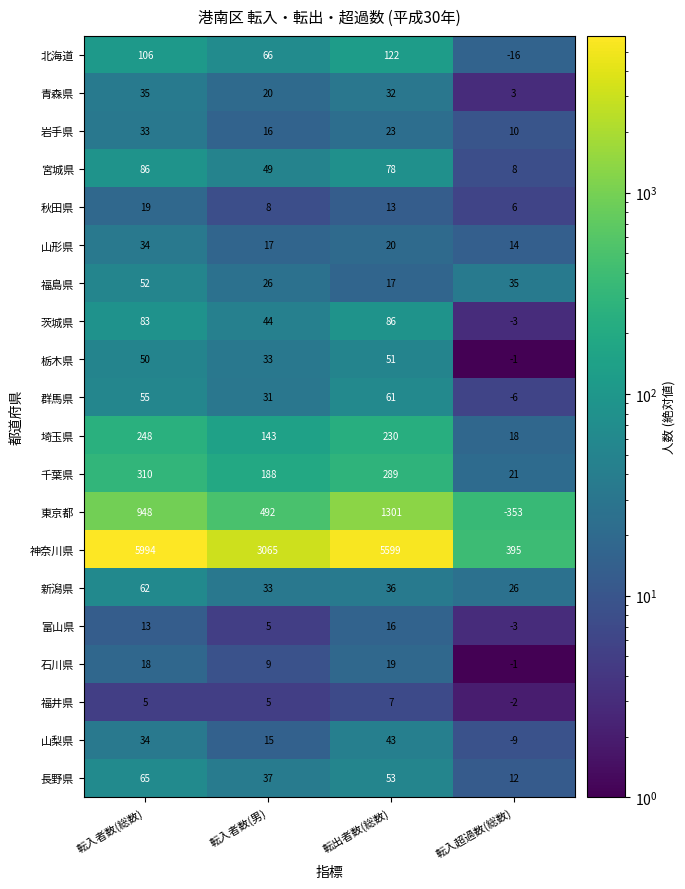

Which category has the lowest value across all series?

転入超過数(総数)